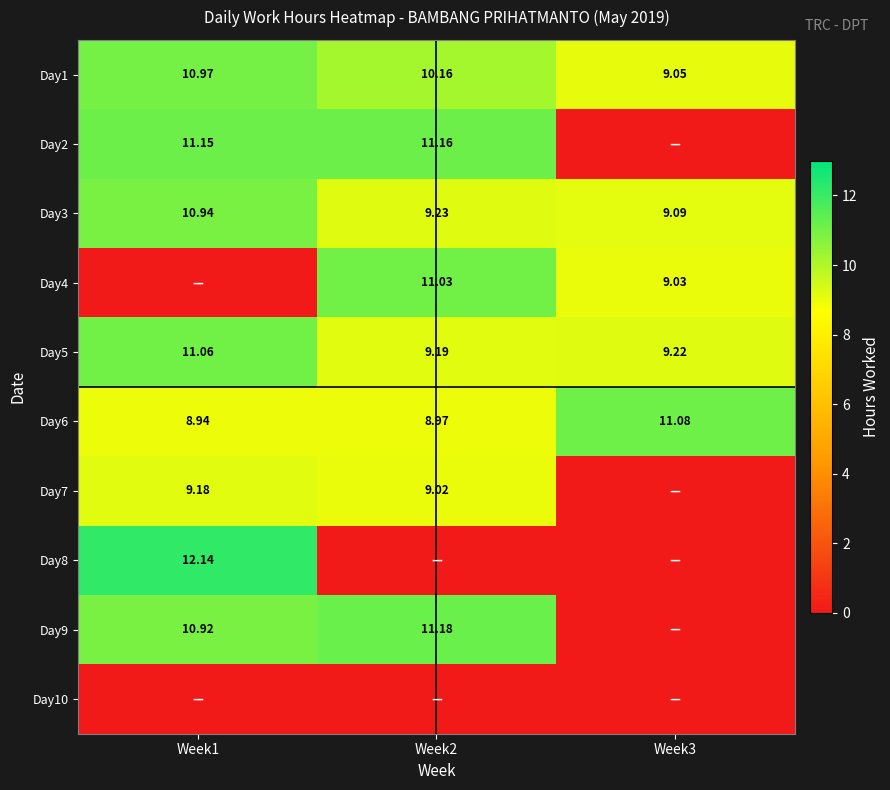

Is the value of Day5 at Week3 greater than the value of Day8 at Week1?

No